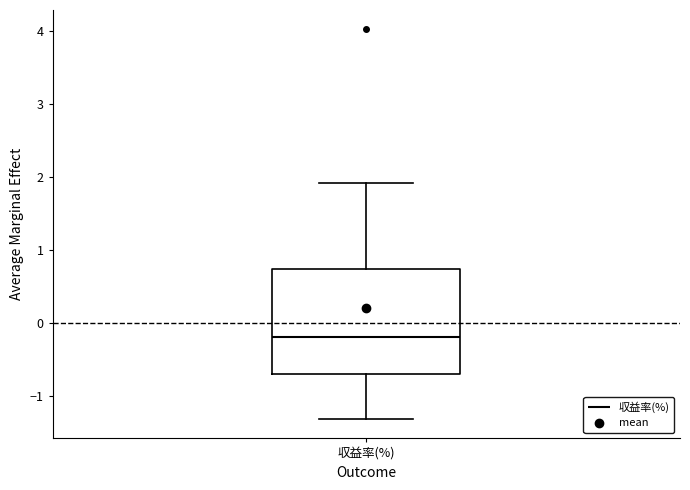

Where does the median line of the box for 収益率(%) sit on the y-axis? The values are not printed on the chart, so give them approximately, as read against the axis.

-0.2